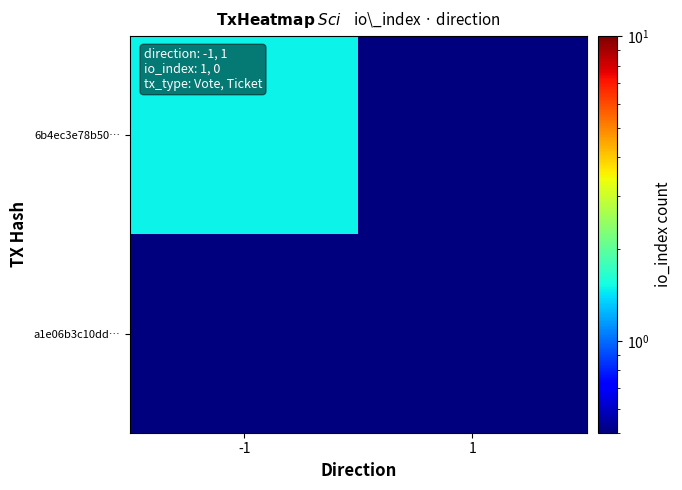

Which series has the largest total across all categories?

6b4ec3e78b50…